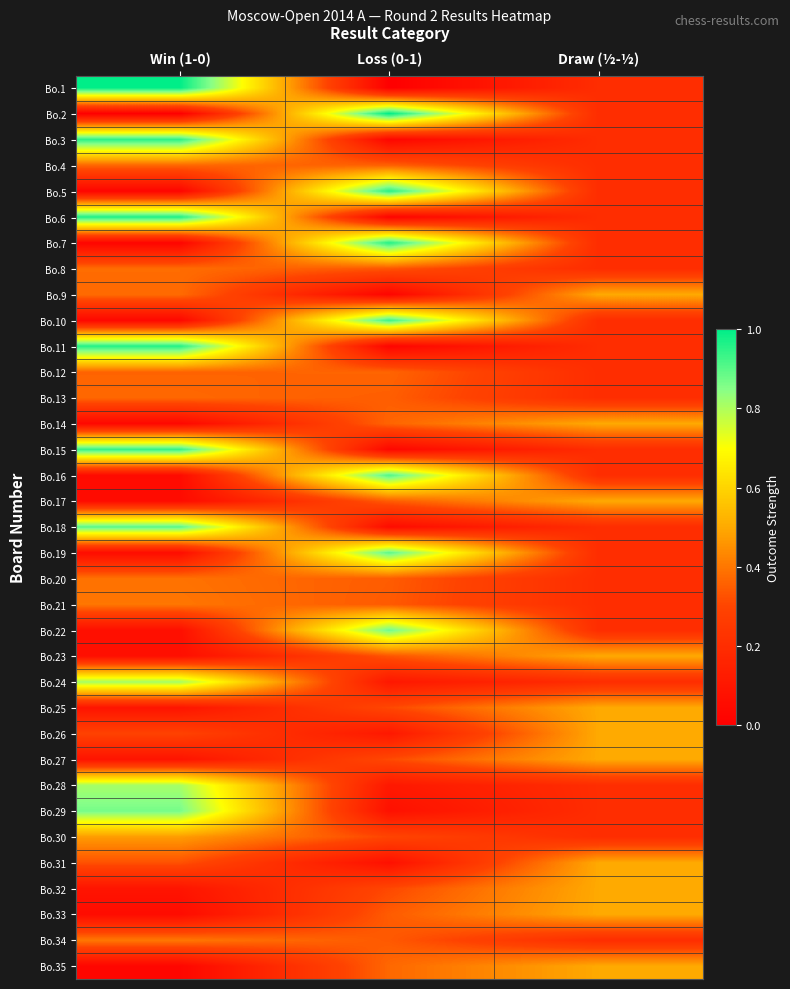

Between Loss (0-1) and Draw (½-½), which is larger?

Draw (½-½)